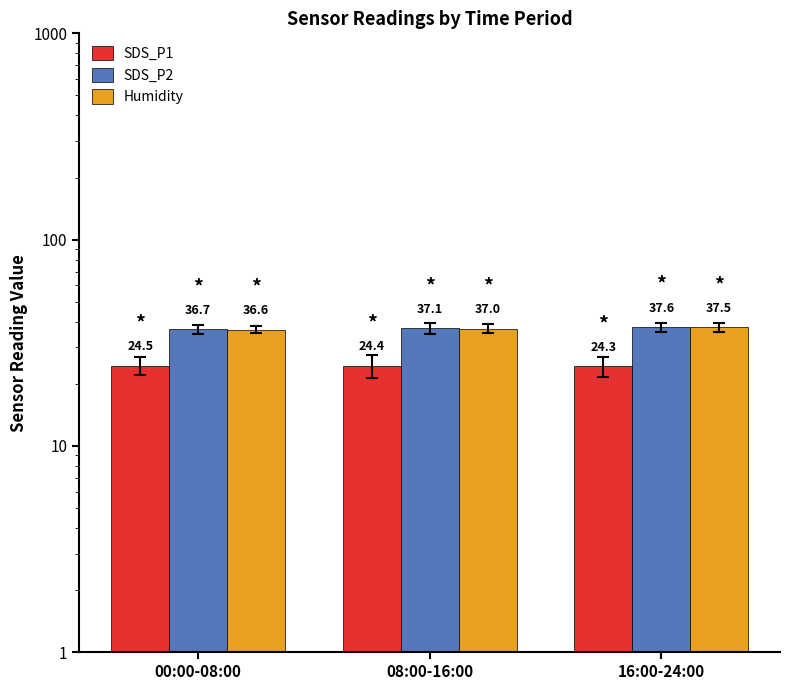

What are all the series names shown in the legend?

SDS_P1, SDS_P2, Humidity